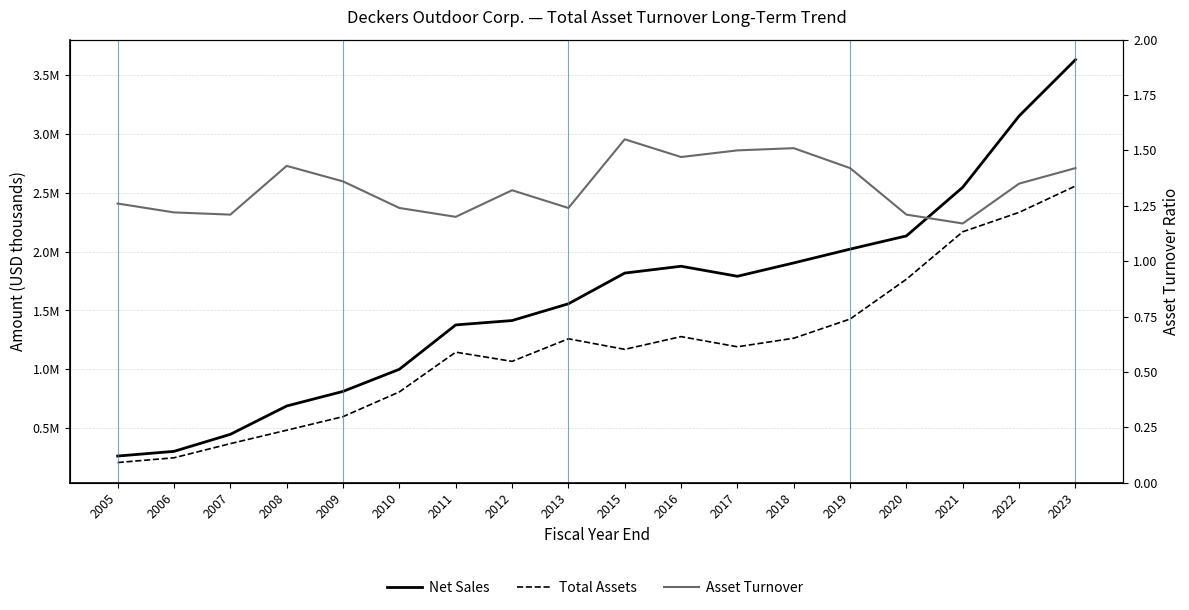

Rank the series by their maximum value, from lowest to highest.

Asset Turnover, Total Assets, Net Sales